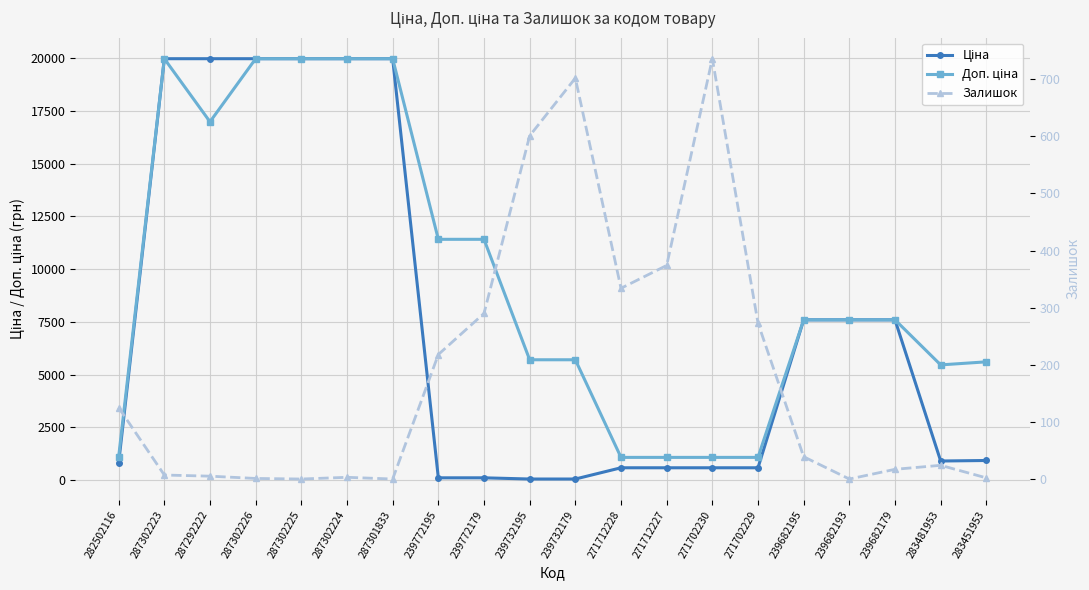

Rank the series by their maximum value, from lowest to highest.

Залишок, Ціна, Доп. ціна